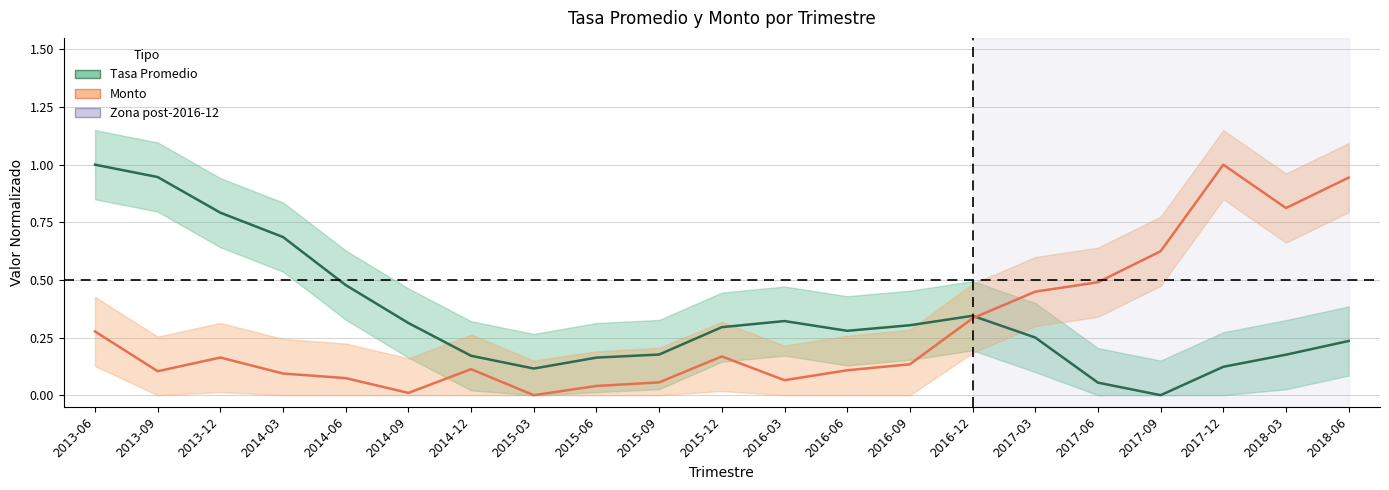

Which series has the widest spread of values?

Tasa Promedio